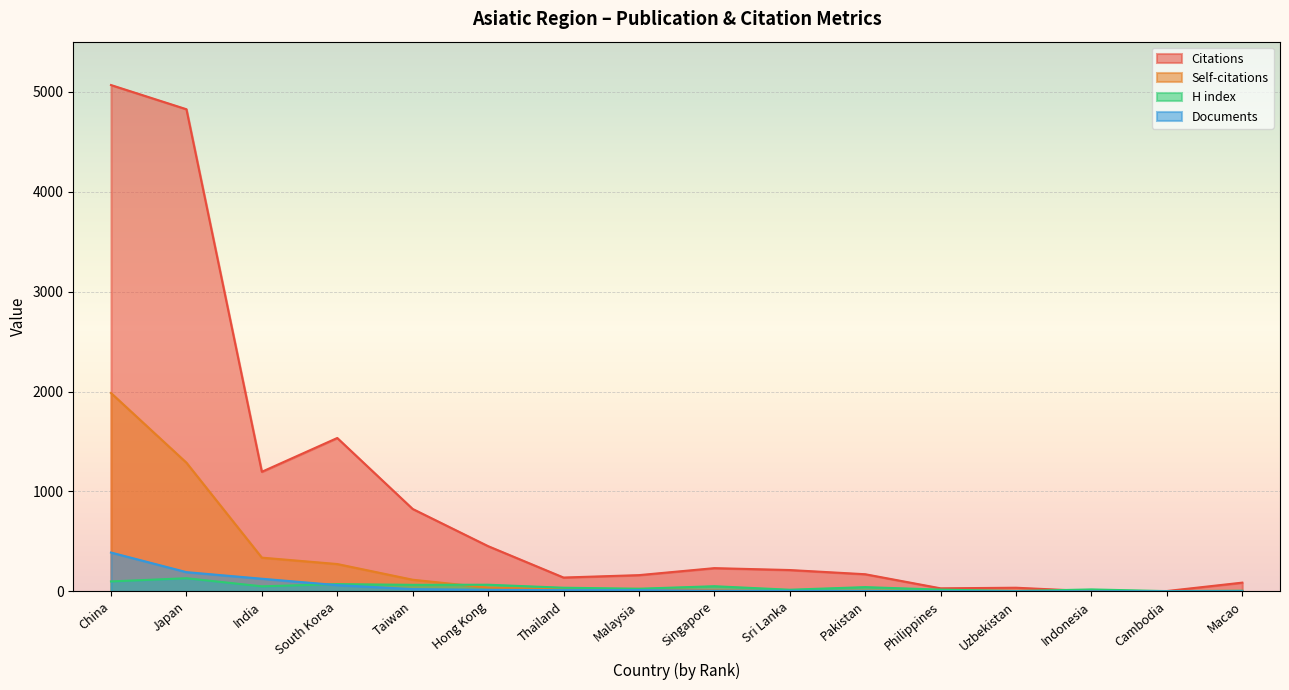

At which category does Citations reach its first local peak?

South Korea